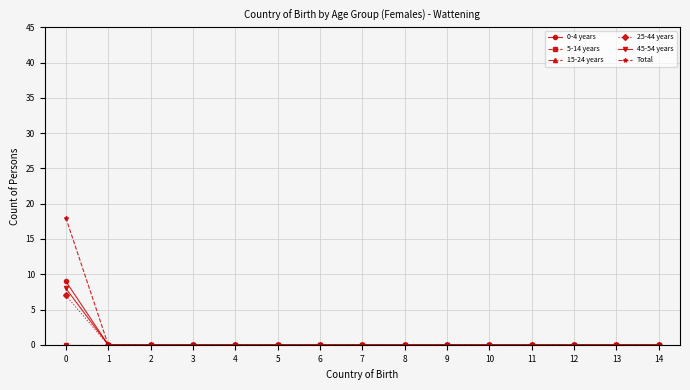

True or false: 15-24 years and Total intersect in this chart.

False